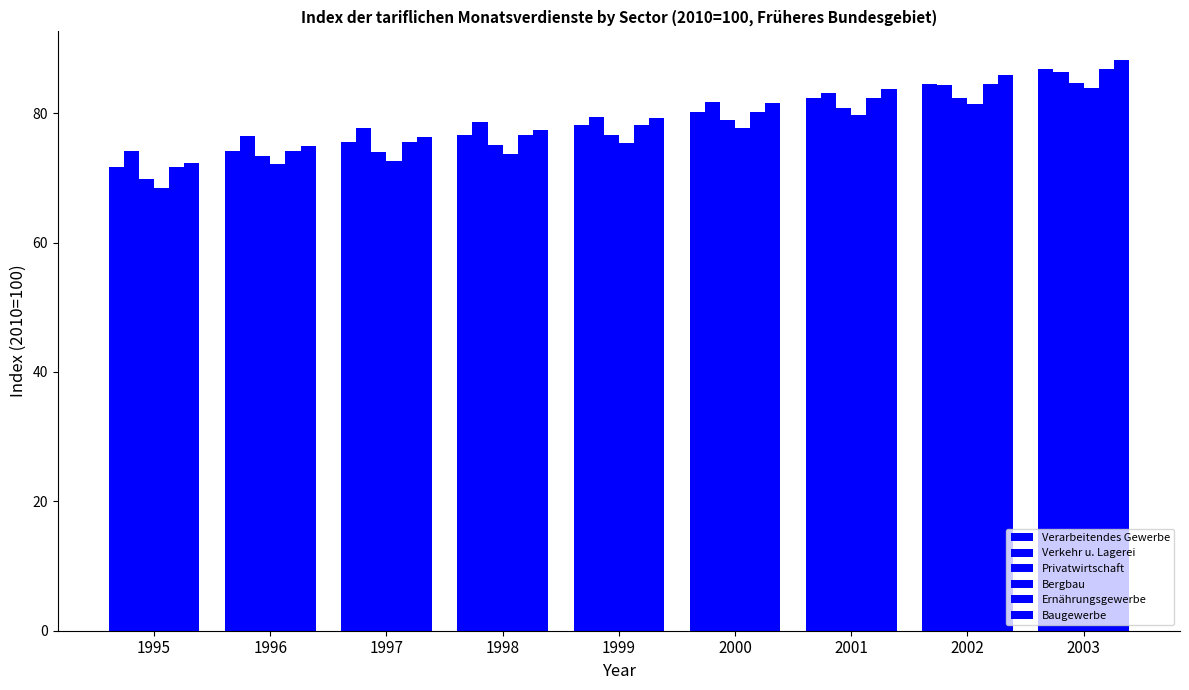

Is it true that Verarbeitendes Gewerbe equals 74.1 at 1996?

True